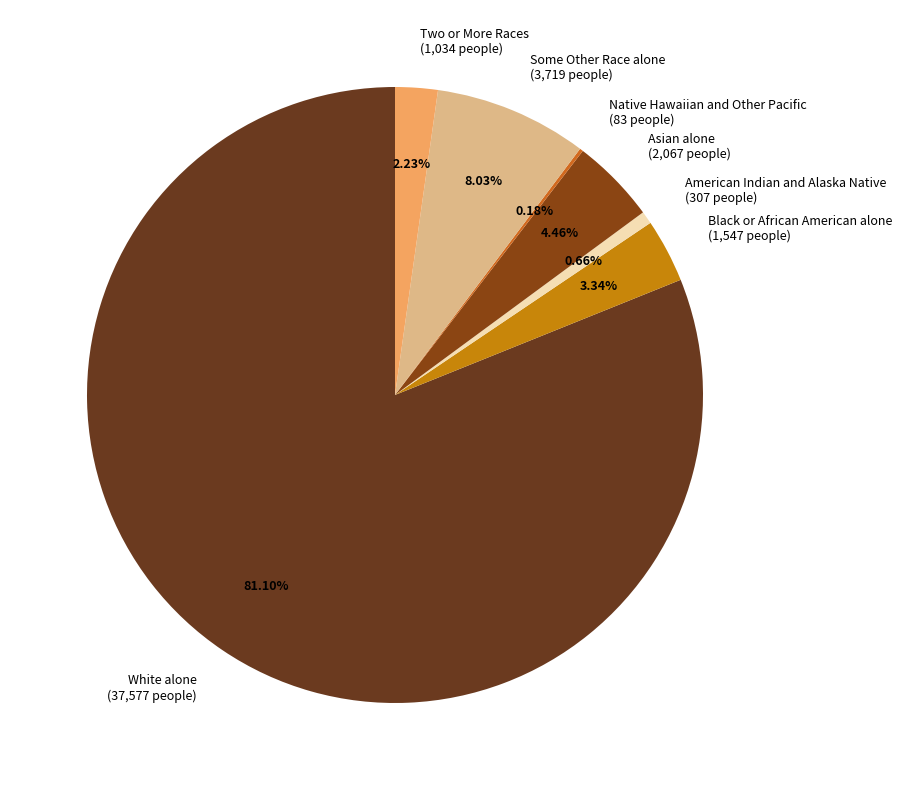

The White alone slice represents 81% of the pie. True or false?

True